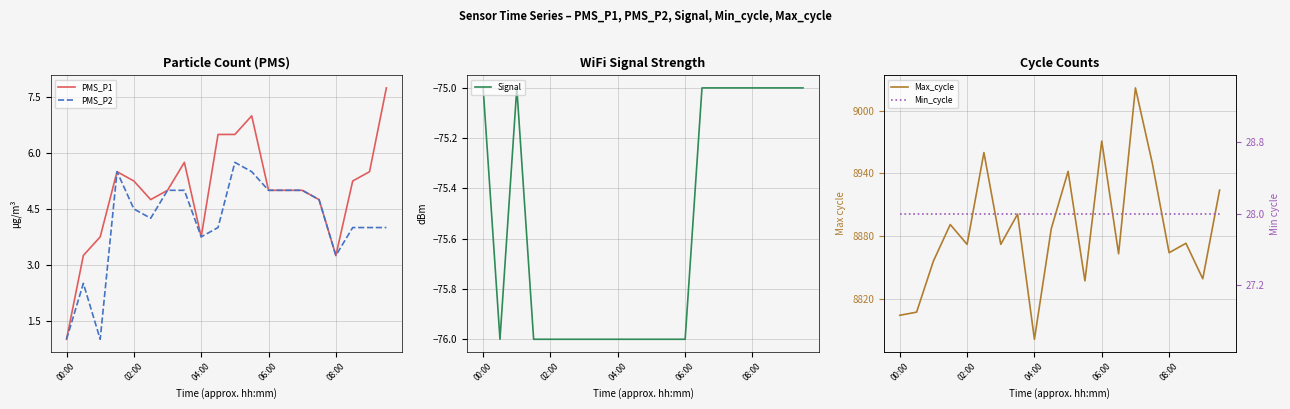

How many series are shown in this chart?

5